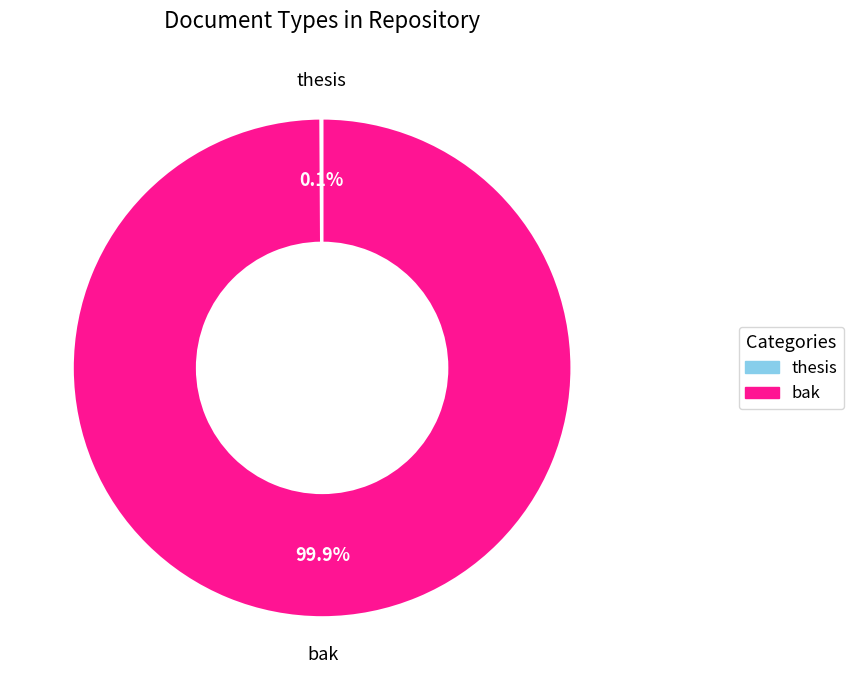

What portion of the pie excludes bak?

0.1%